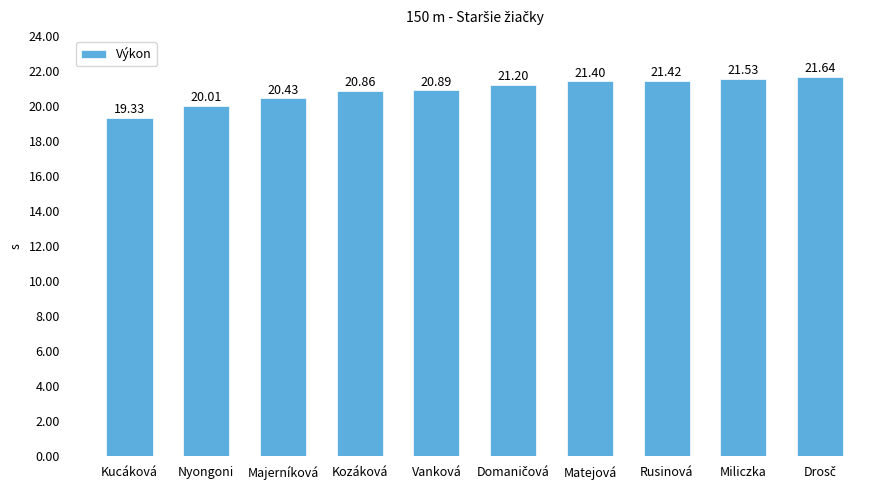

Which category has the lowest value across all series?

Kucáková